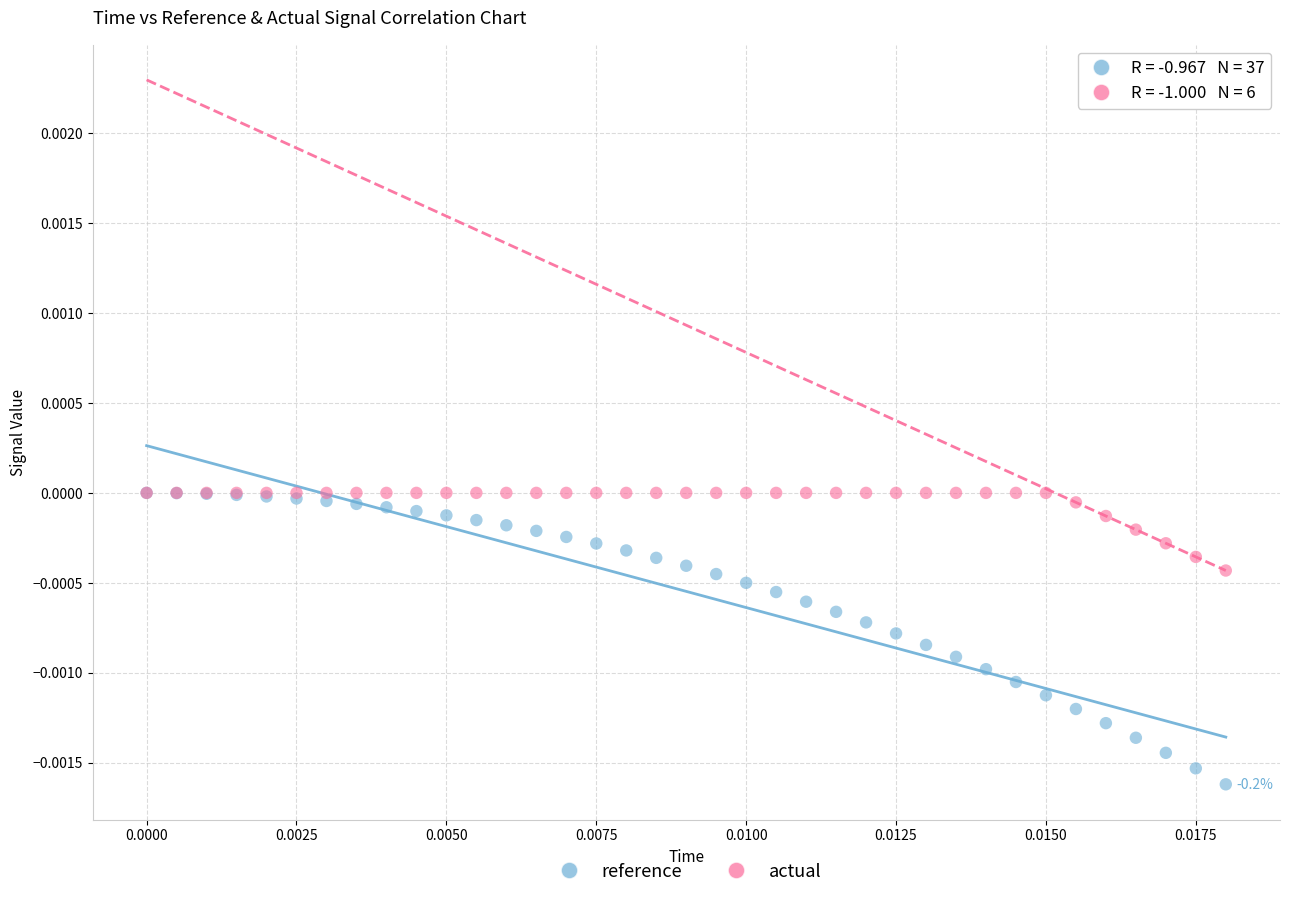

Which series has the widest spread of Y values?

reference